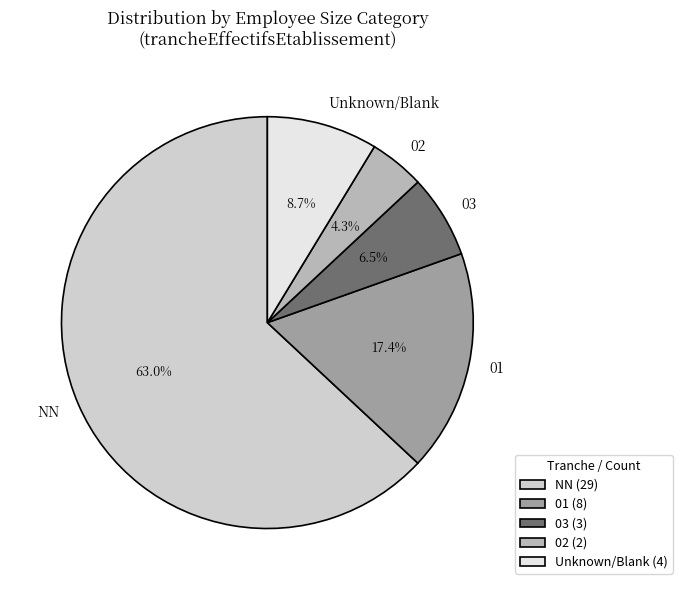

Which category has the biggest portion of the pie?

NN